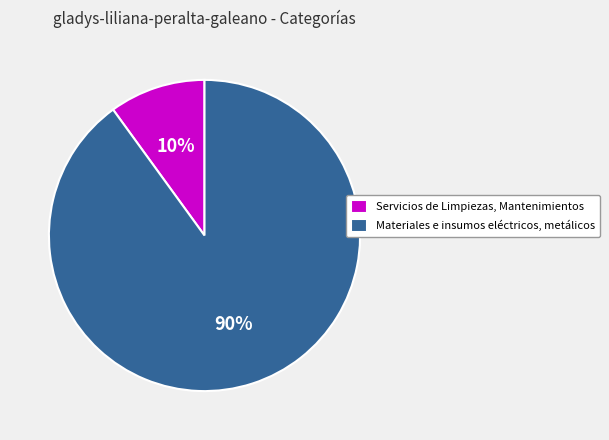

To the nearest percent, what percentage of the pie is Servicios de Limpiezas, Mantenimientos?

10%